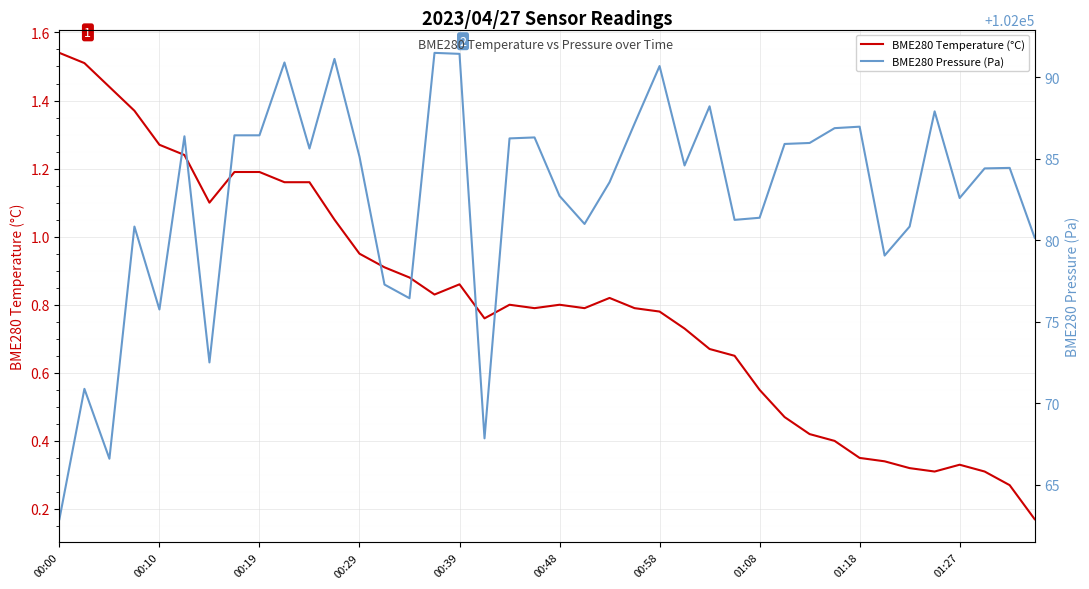

Count the number of data series in this chart.

2